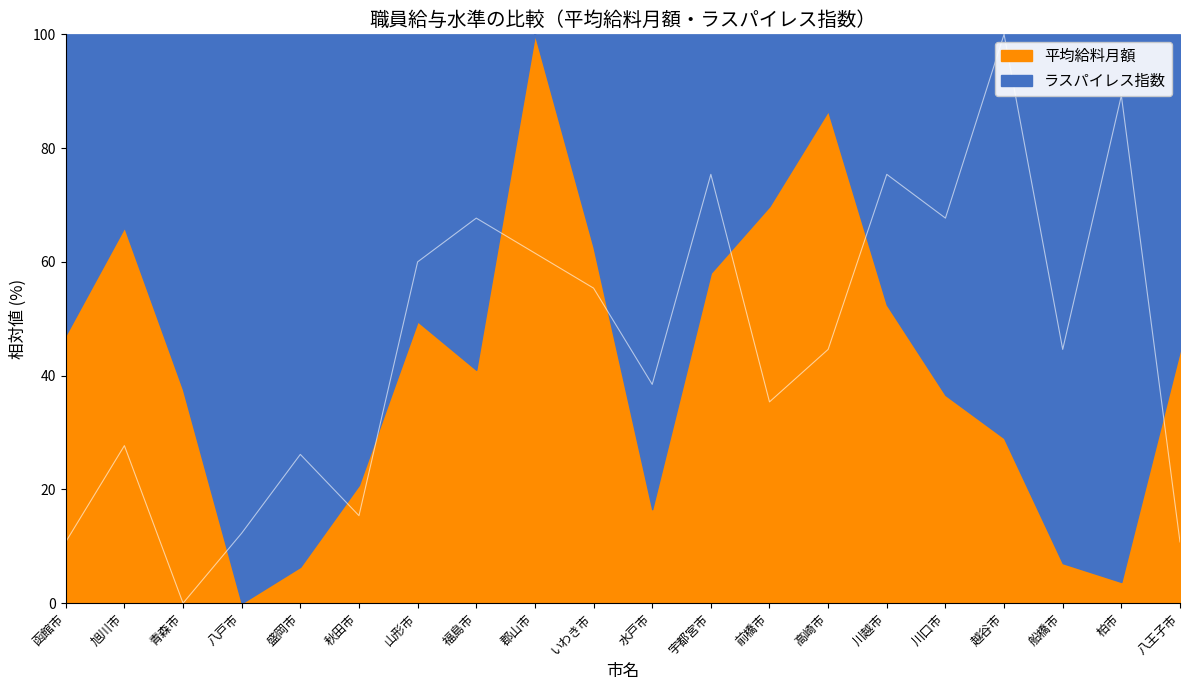

Reading left to right, list all the values displayed in this chart.

函館市=10.8	旭川市=27.7	青森市=0.0	八戸市=12.3	盛岡市=26.2	秋田市=15.4	山形市=60.0	福島市=67.7	郡山市=61.5	いわき市=55.4	水戸市=38.5	宇都宮市=75.4	前橋市=35.4	高崎市=44.6	川越市=75.4	川口市=67.7	越谷市=100.0	船橋市=44.6	柏市=89.2	八王子市=10.8